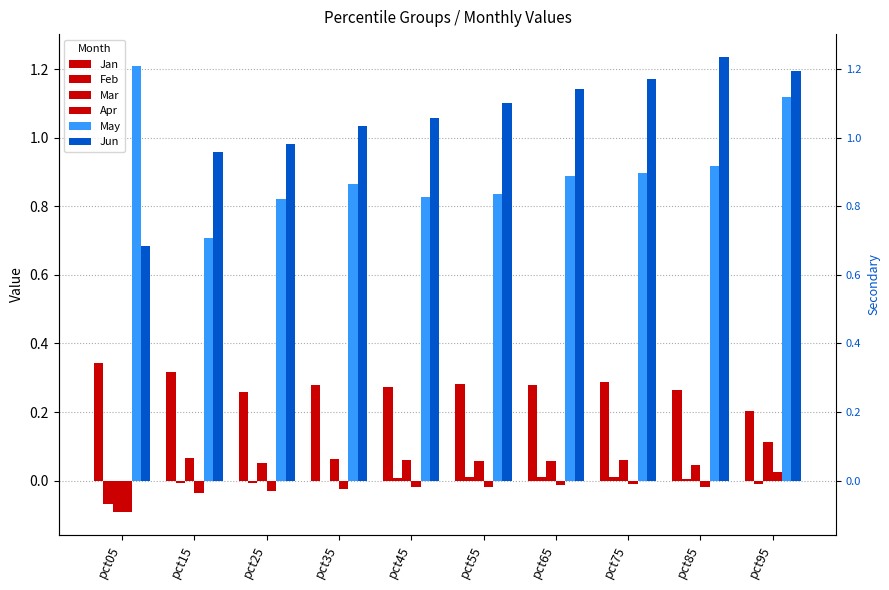

What are all the series names shown in the legend?

Jan, Feb, Mar, Apr, May, Jun